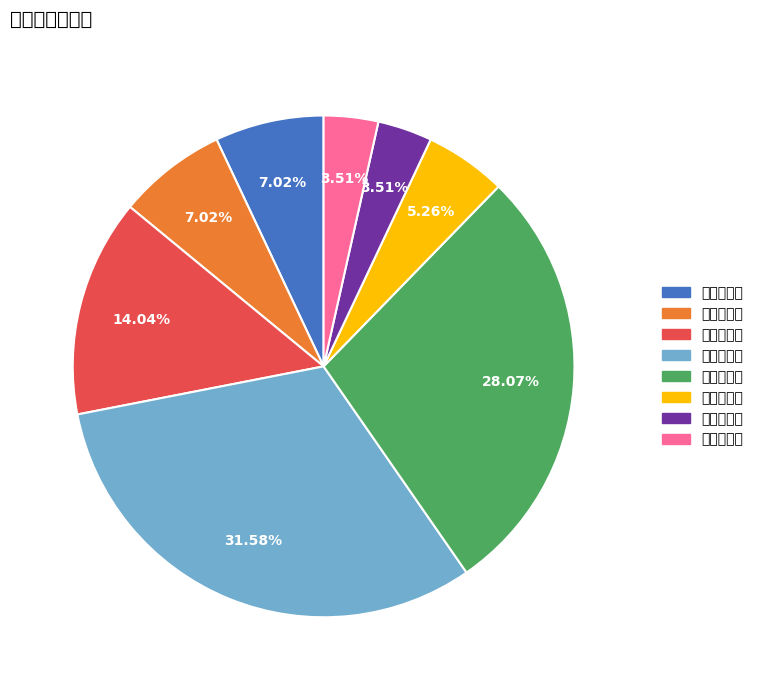

Does any single category account for the majority?

No